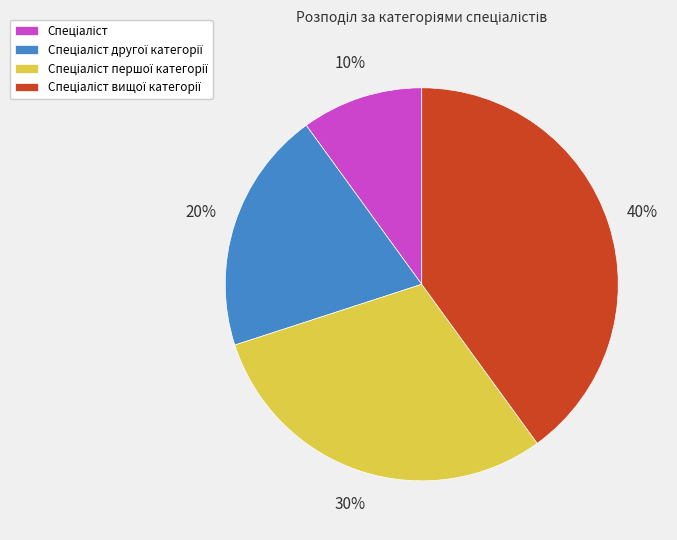

To the nearest percent, what is the difference between the largest and smallest slice percentages?

30%